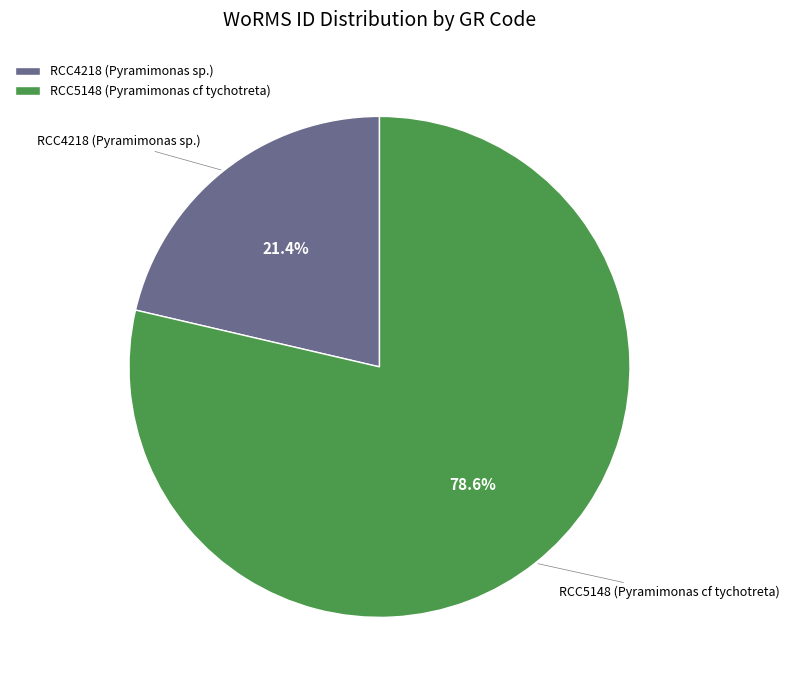

To the nearest percent, what is the difference between the RCC4218 (Pyramimonas sp.) and RCC5148 (Pyramimonas cf tychotreta) slice percentages?

57%